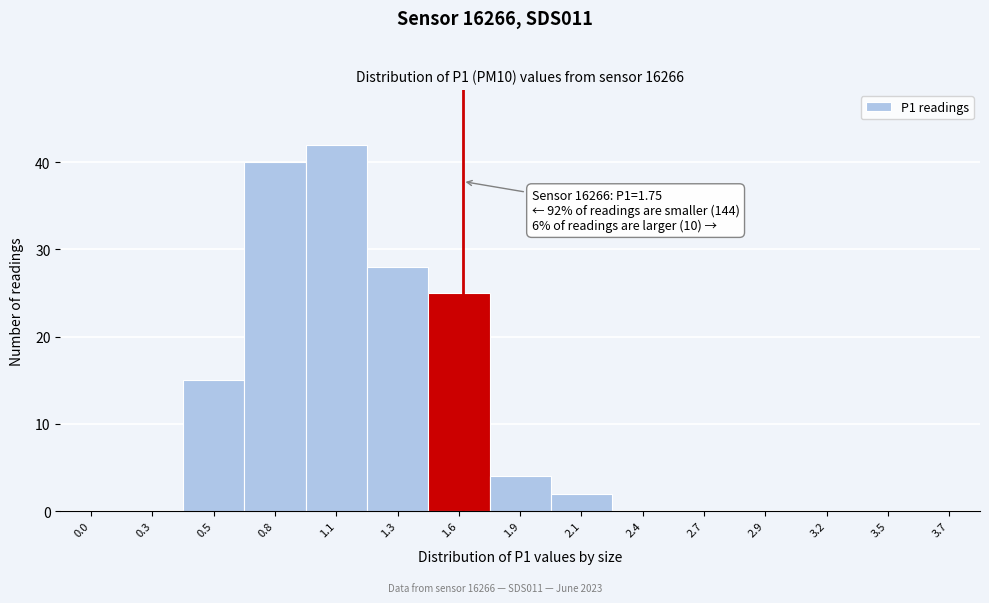

Reading left to right, list all the values displayed in this chart.

0.0=0	0.3=0	0.5=15	0.8=40	1.1=42	1.3=28	1.6=25	1.9=4	2.1=2	2.4=0	2.7=0	2.9=0	3.2=0	3.5=0	3.7=0